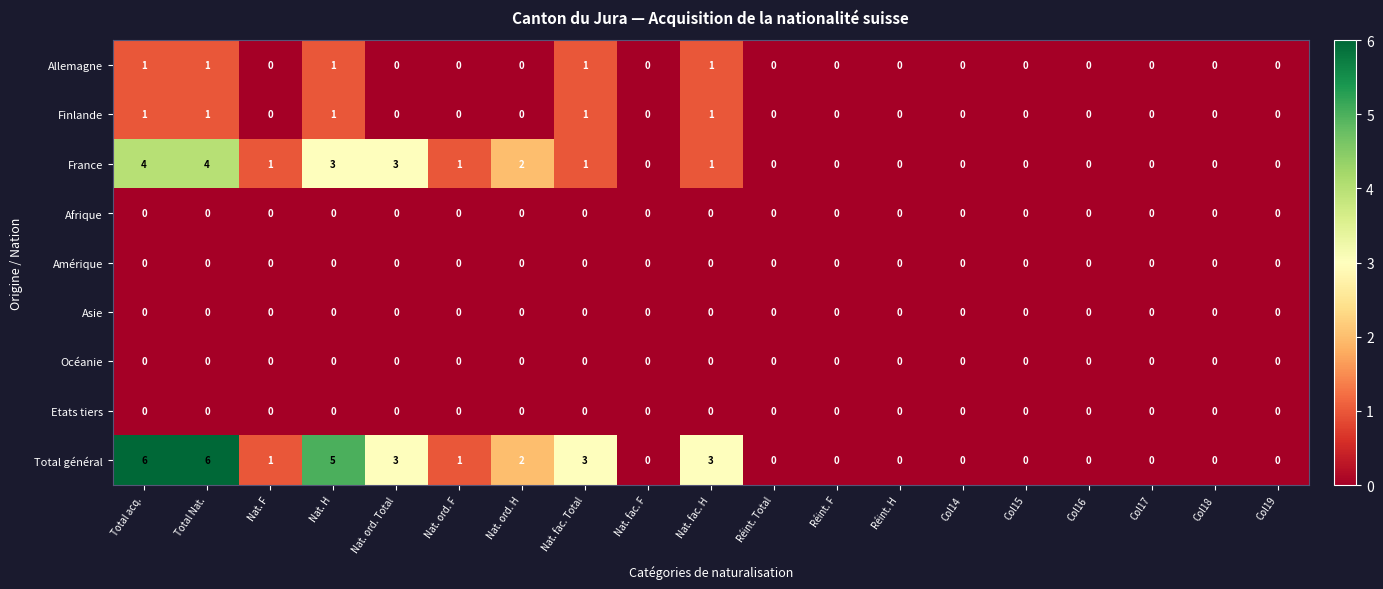

Which series changed the most between Nat. fac. Total and Col16?

Total général